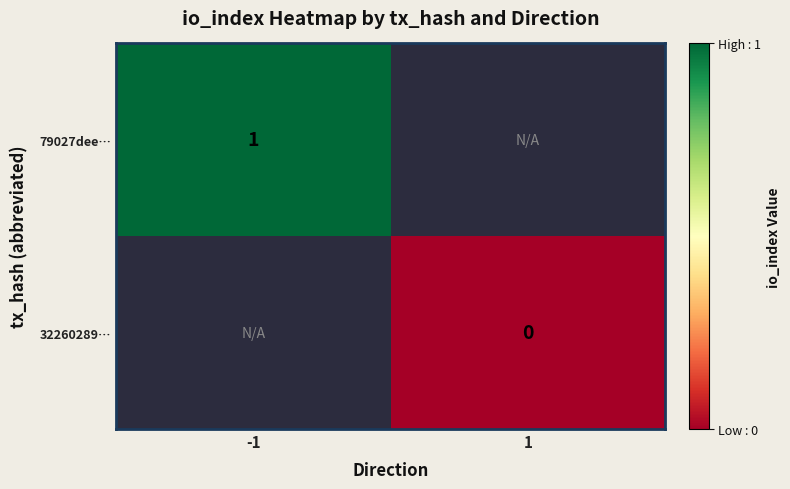

Is it true that 79027dee… equals 1 at -1?

True